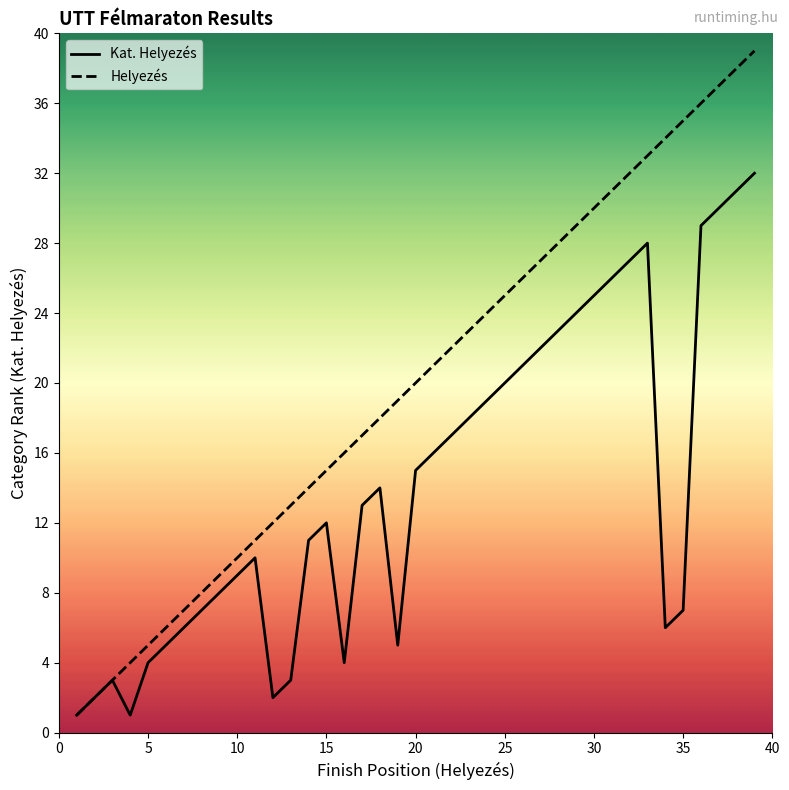

True or false: Helyezés and Kat. Helyezés intersect in this chart.

False